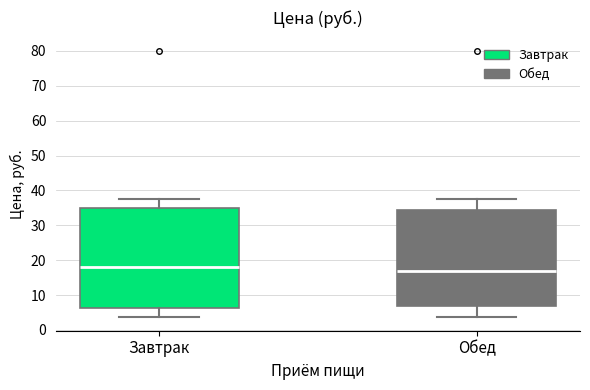

Where does the upper whisker of the box for Обед end on the y-axis? The values are not printed on the chart, so give them approximately, as read against the axis.

38